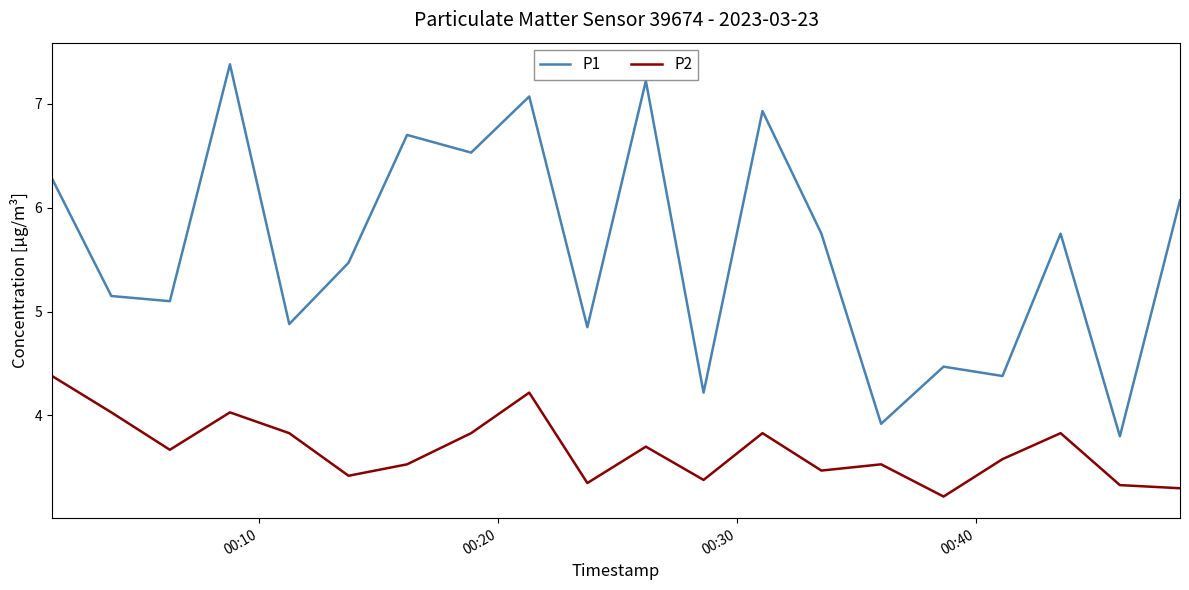

List the series in order of their overall mean, lowest first.

P2, P1